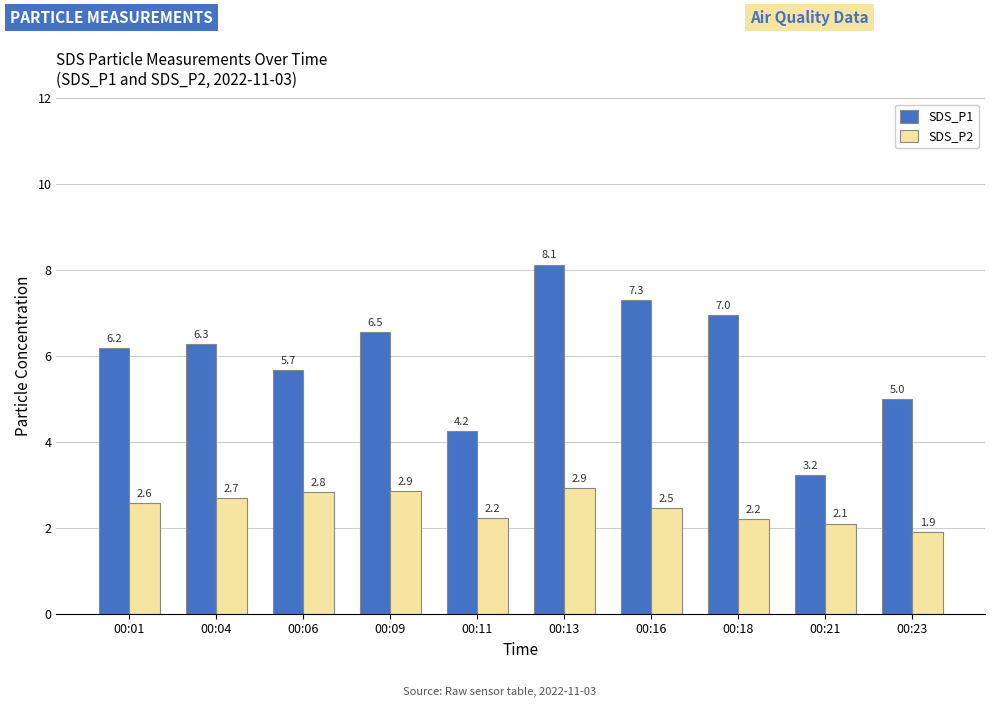

What is the spread (max minus min) of values at 00:21?

1.1